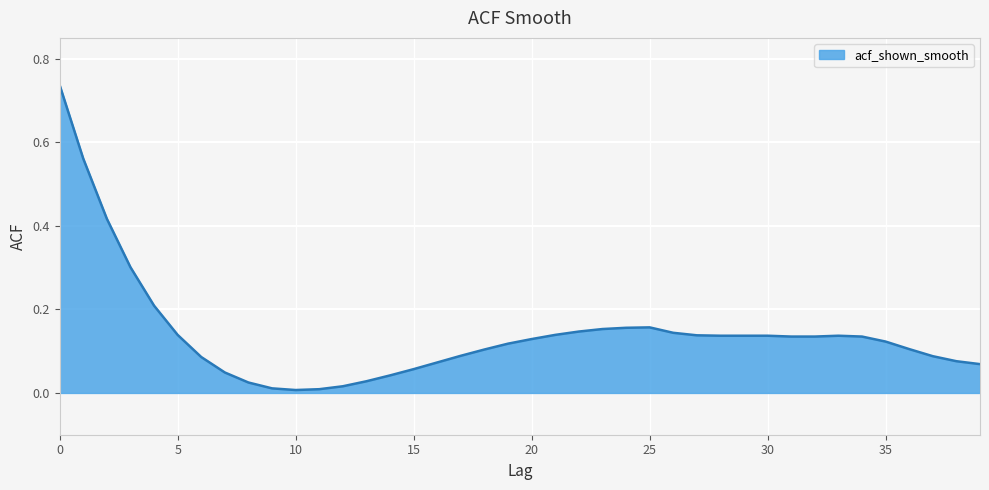

Reading right to left, extract all data points from this chart.

39=0.1	38=0.1	37=0.1	36=0.1	35=0.1	34=0.1	33=0.1	32=0.1	31=0.1	30=0.1	29=0.1	28=0.1	27=0.1	26=0.1	25=0.2	24=0.2	23=0.2	22=0.1	21=0.1	20=0.1	19=0.1	18=0.1	17=0.1	16=0.1	15=0.1	14=0.0	13=0.0	12=0.0	11=0.0	10=0.0	9=0.0	8=0.0	7=0.0	6=0.1	5=0.1	4=0.2	3=0.3	2=0.4	1=0.6	0=0.7